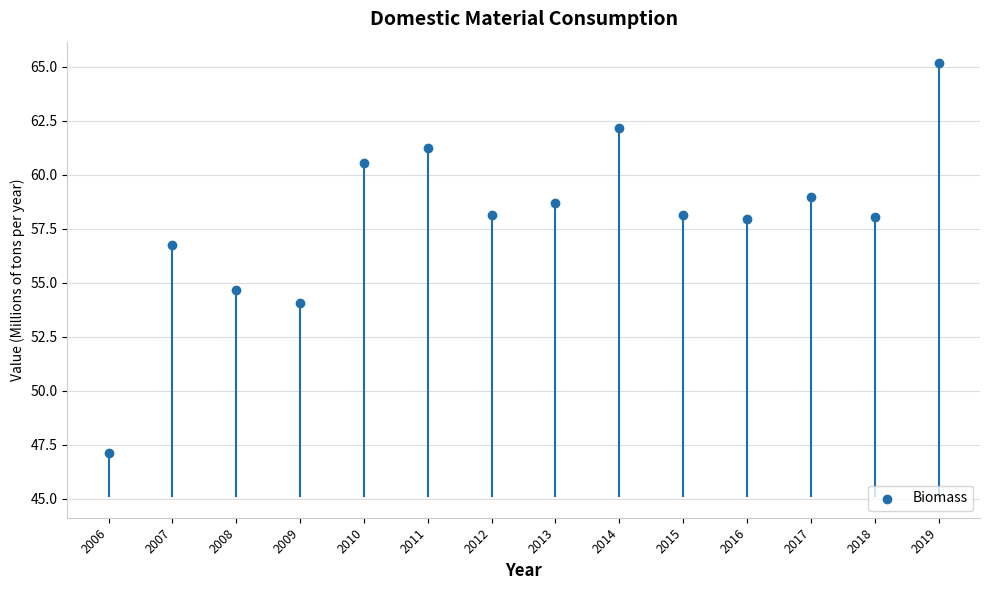

What is the range of X values (max minus min)?

13.0